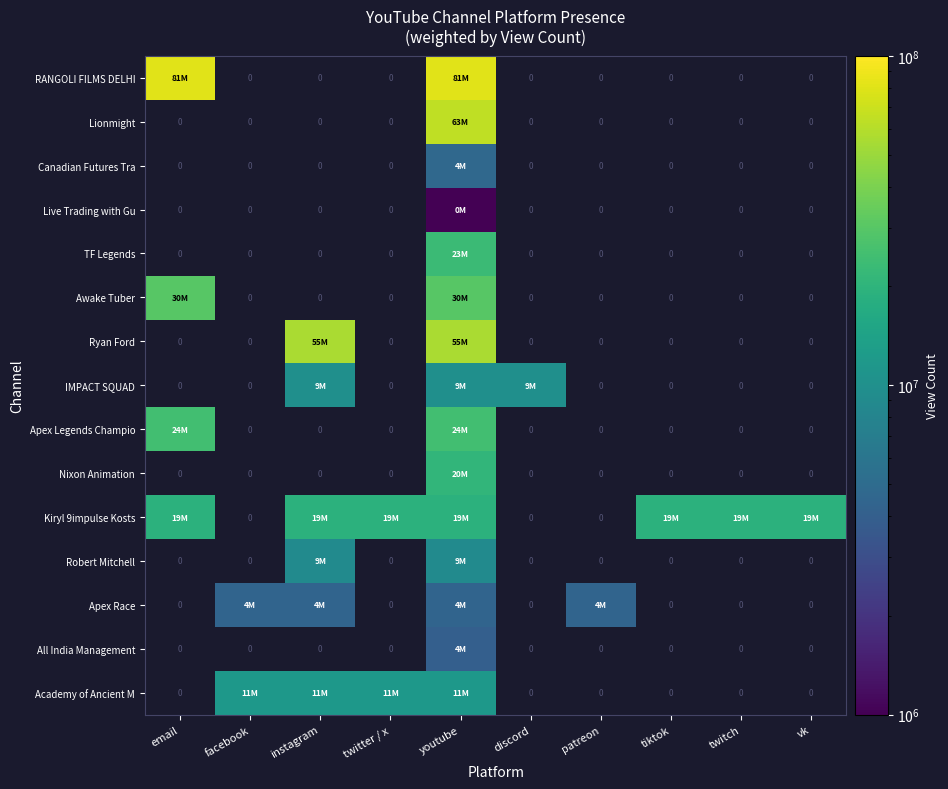

Rank the series by their maximum value, from highest to lowest.

RANGOLI FILMS DELHI, Lionmight, Ryan Ford, Awake Tuber, Apex Legends Champio, TF Legends, Nixon Animation, Kiryl 9impulse Kosts, Academy of Ancient M, IMPACT SQUAD, Robert Mitchell, Canadian Futures Tra, Apex Race, All India Management, Live Trading with Gu